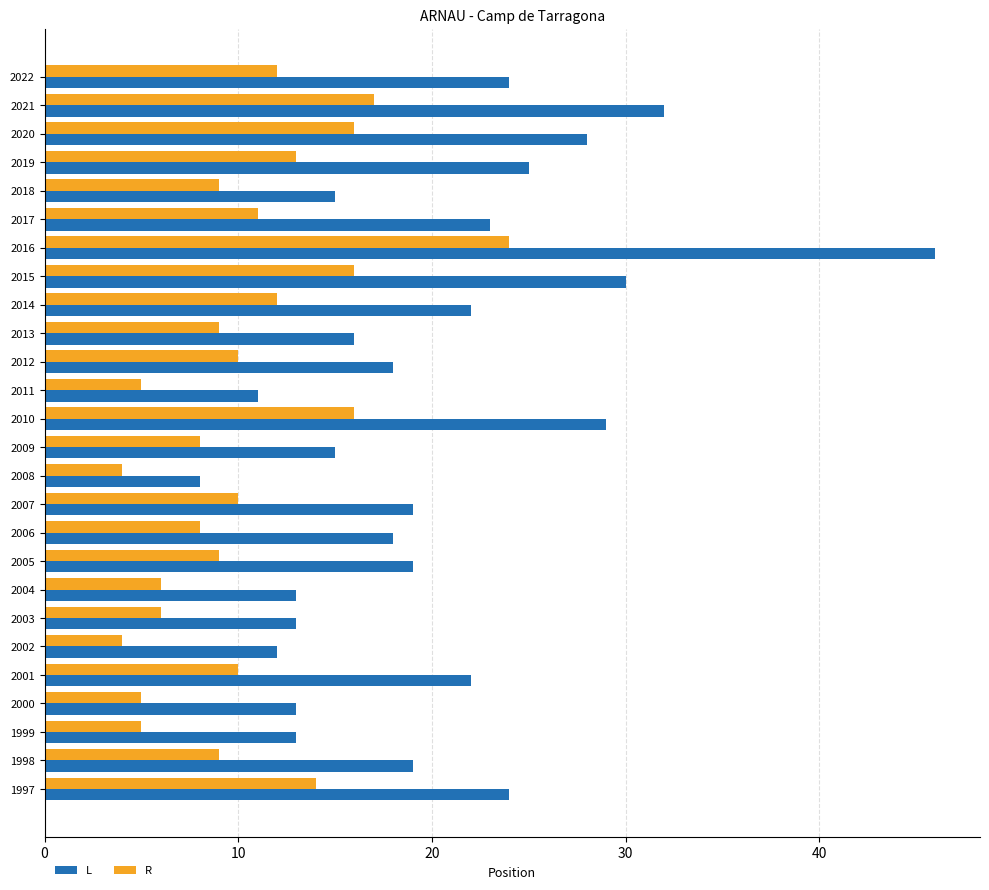

Is it true that L equals 27 at 2009?

False